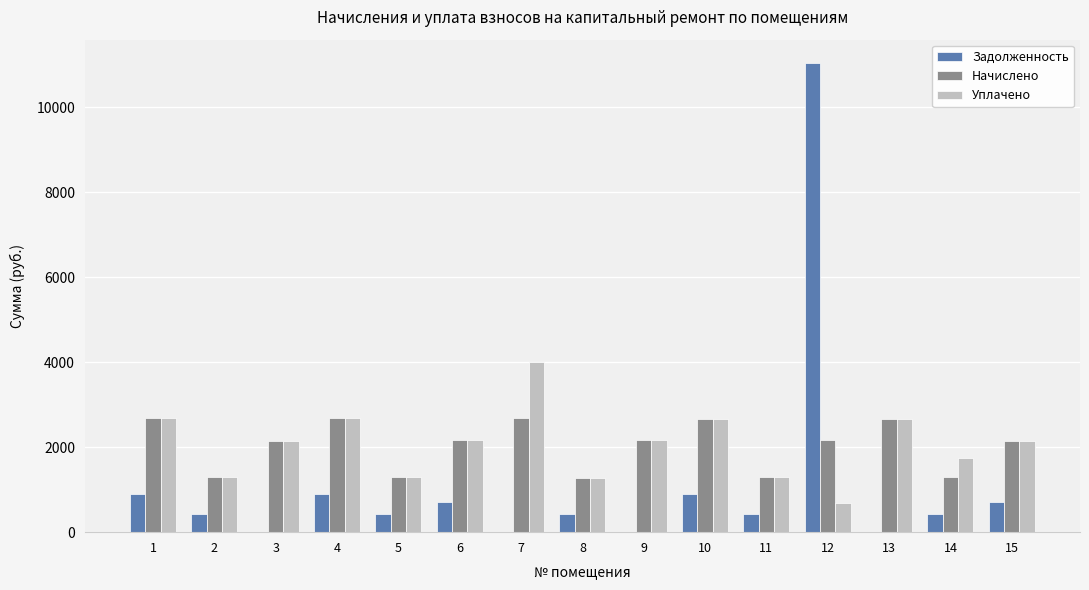

What is the total value across all series at 2?

3028.3